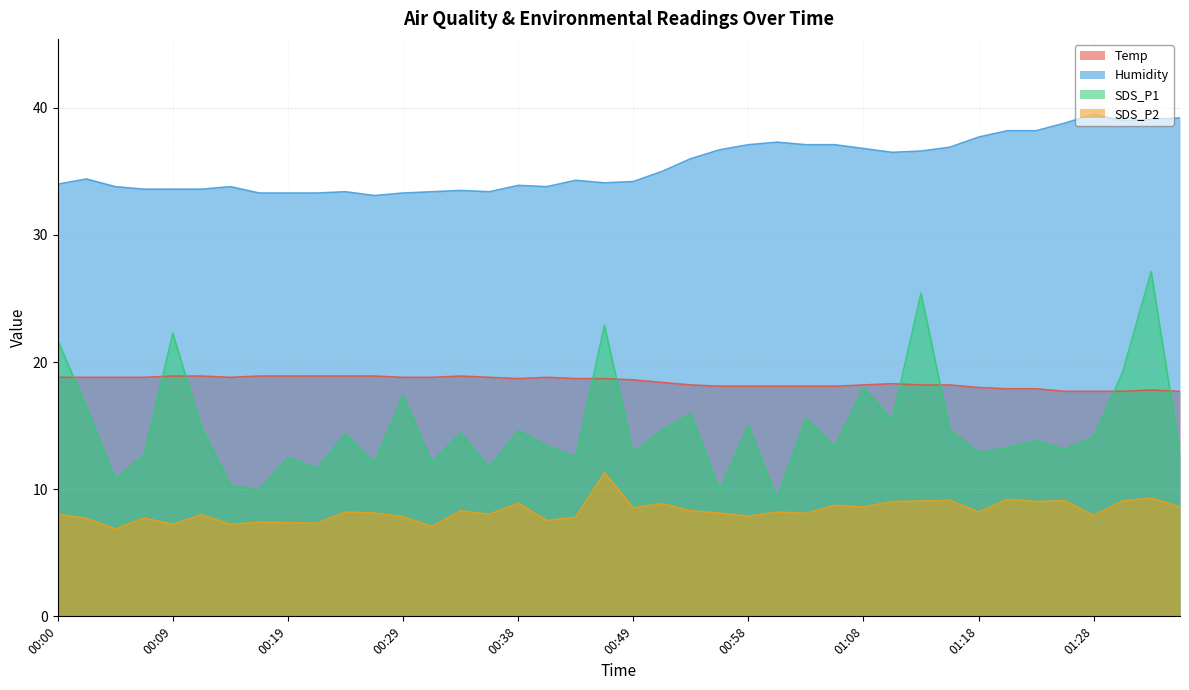

What are all the series names shown in the legend?

Temp, Humidity, SDS_P1, SDS_P2